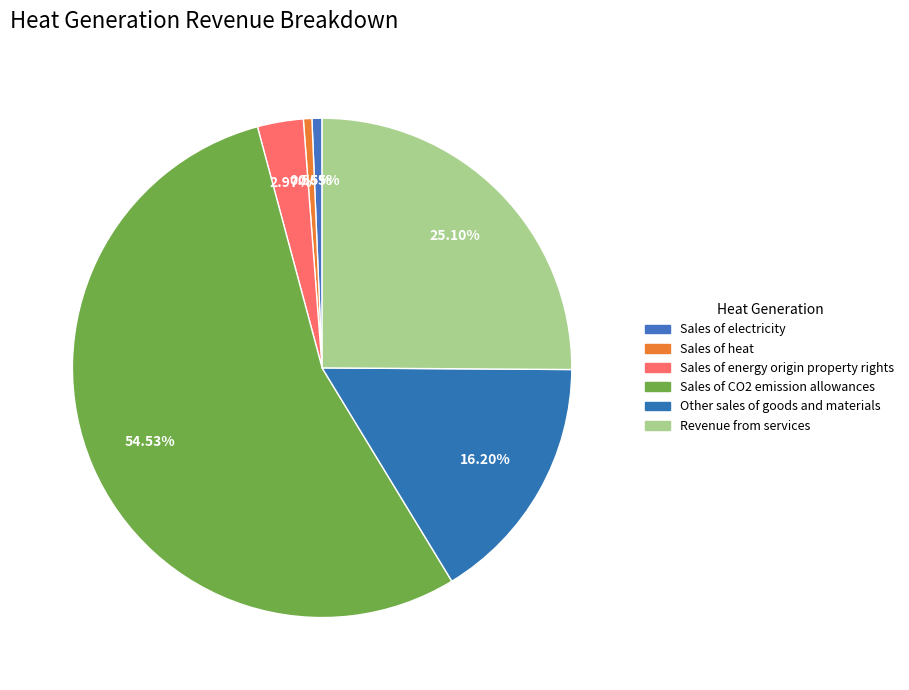

How many slices are in this pie chart?

6